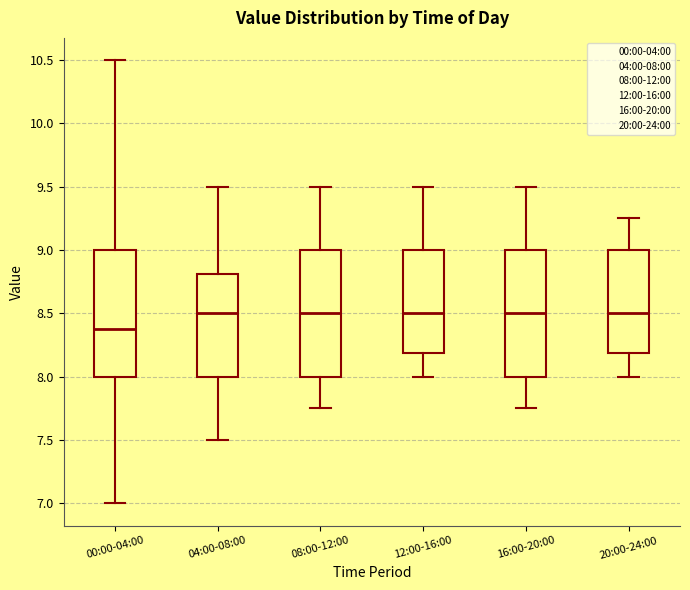

Reading left to right, read every box against the y-axis: the position of its median line, the range the box covers, and the ends of its whiskers. The values are not printed on the chart, so give them approximately, as read against the axis.

00:00-04:00: median 8.40, box 8.00 to 9.00, whiskers 7.00 to 10.50
04:00-08:00: median 8.50, box 8.00 to 8.80, whiskers 7.50 to 9.50
08:00-12:00: median 8.50, box 8.00 to 9.00, whiskers 7.75 to 9.50
12:00-16:00: median 8.50, box 8.20 to 9.00, whiskers 8.00 to 9.50
16:00-20:00: median 8.50, box 8.00 to 9.00, whiskers 7.75 to 9.50
20:00-24:00: median 8.50, box 8.20 to 9.00, whiskers 8.00 to 9.25